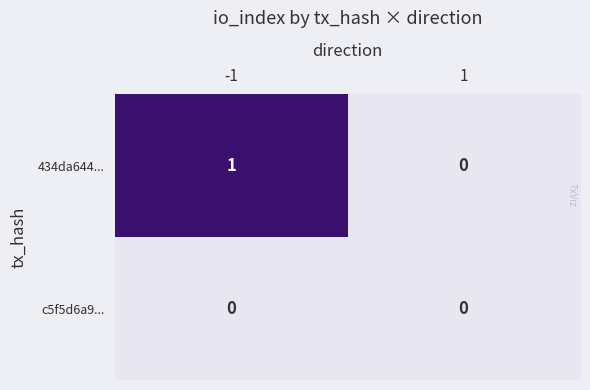

Reading left to right, transcribe all the data shown in this chart.

434da644...: 1	0
c5f5d6a9...: 0	0